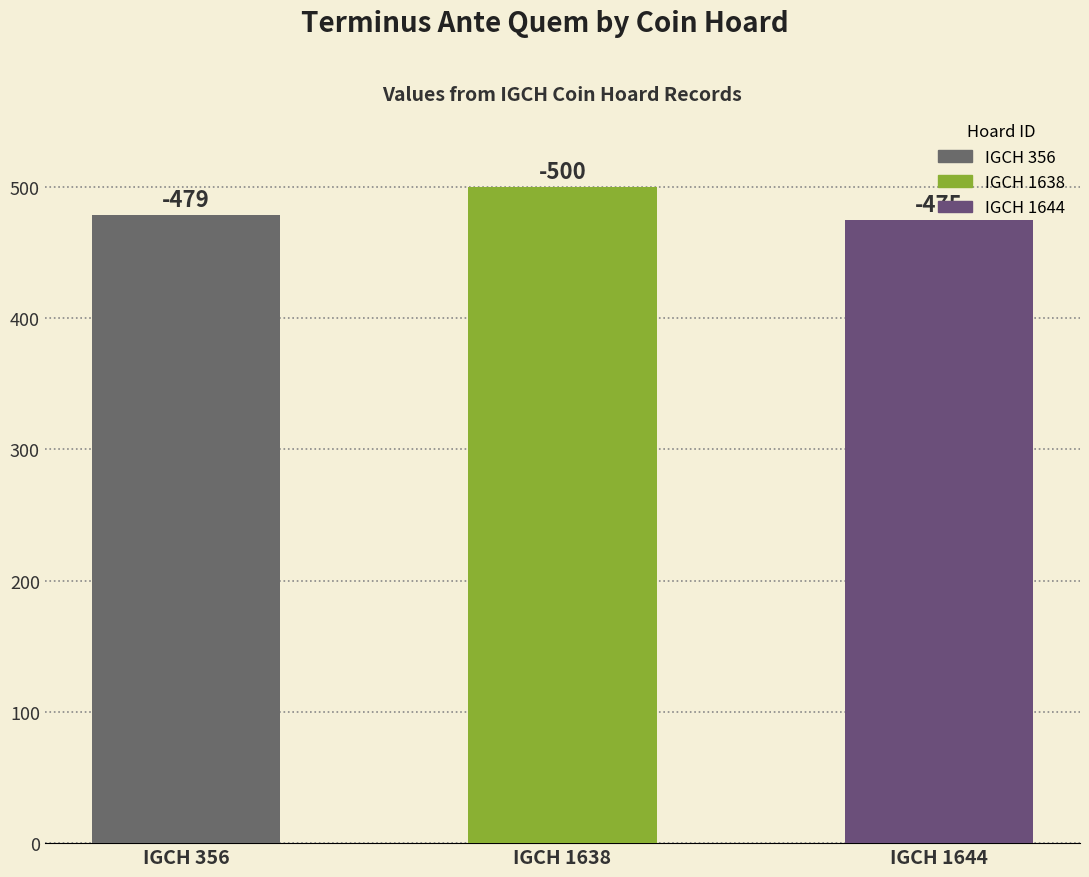

What is the change in value from IGCH 356 to IGCH 1644?

+4